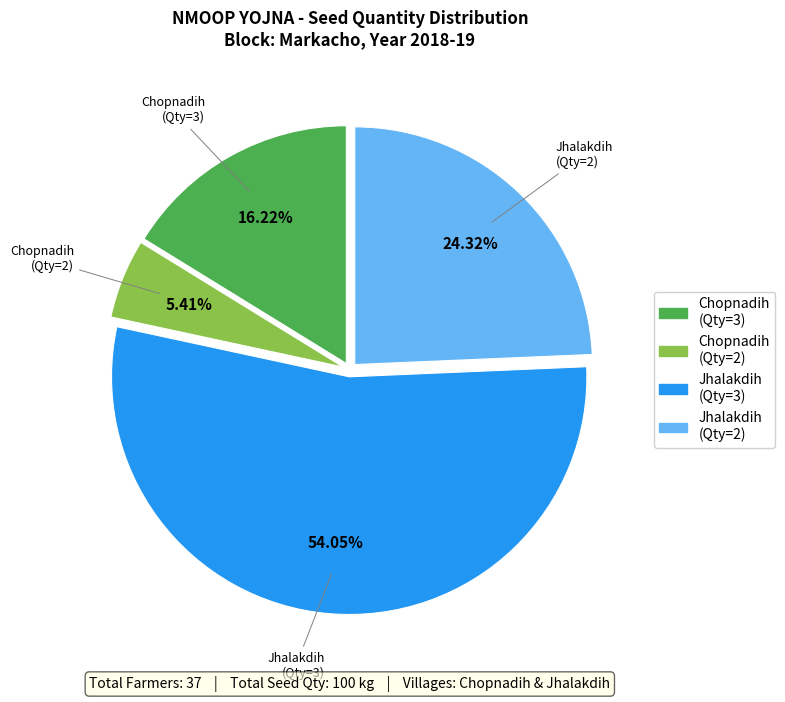

How many slices are in this pie chart?

4